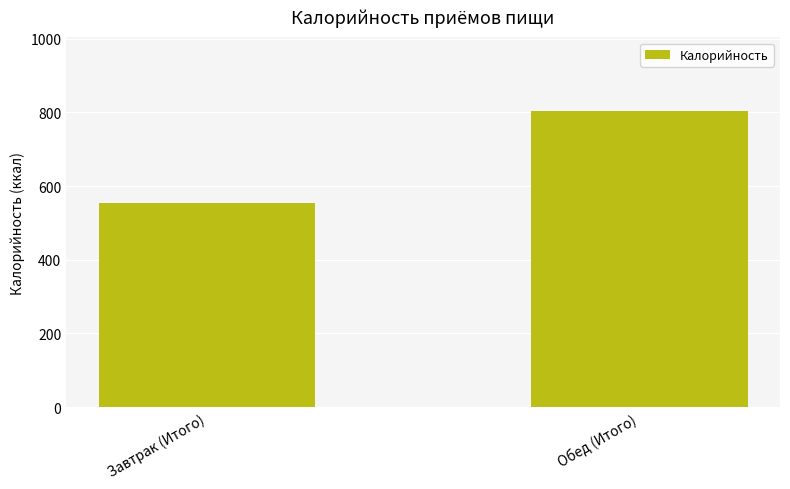

At which category does the chart reach its minimum across all series?

Завтрак (Итого)